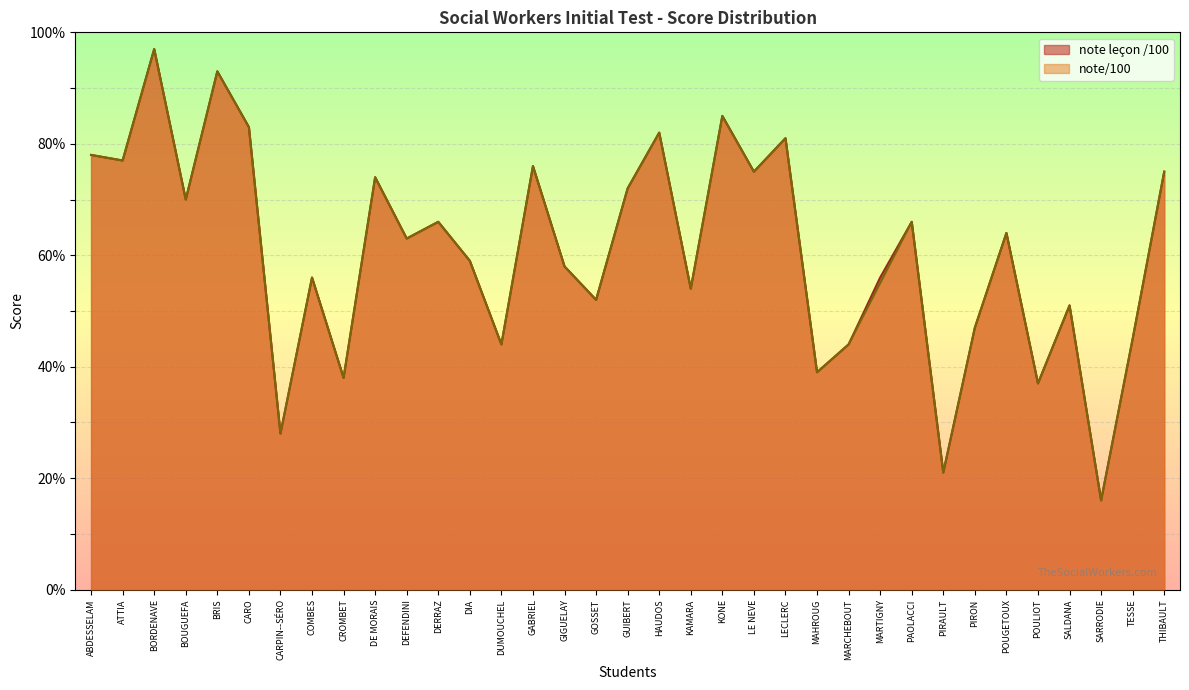

Does the chart display data point markers on the line(s)?

No